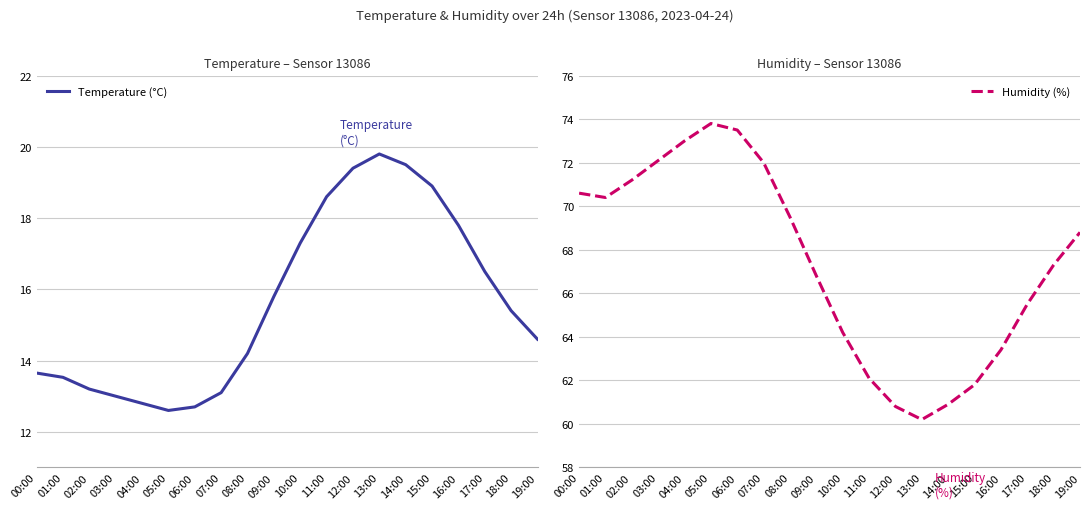

What are all the series names shown in the legend?

Temperature (°C), Humidity (%)